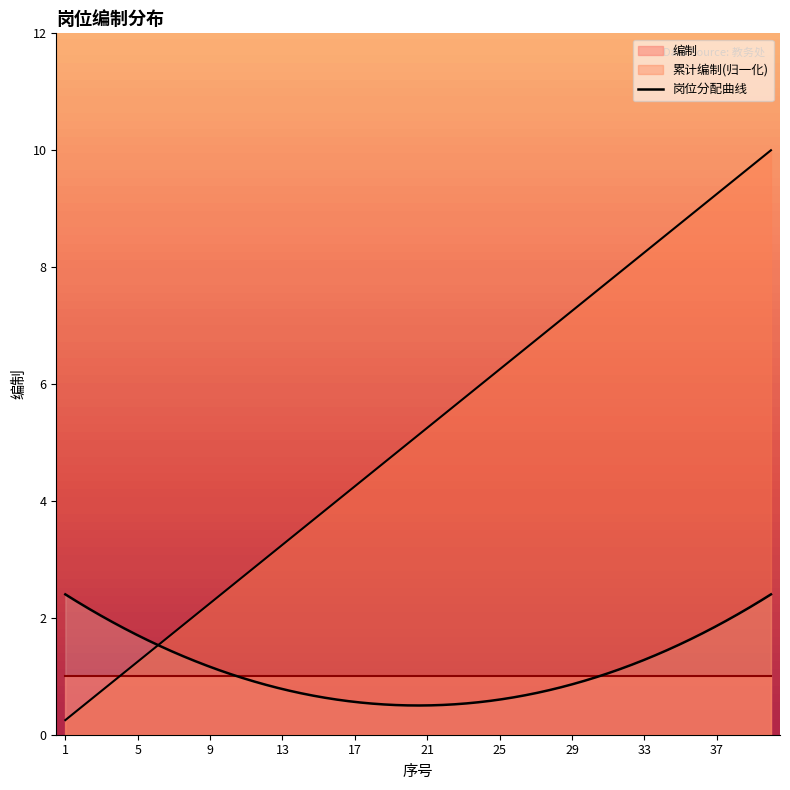

What is the value of the 11th point from the left?

2.8